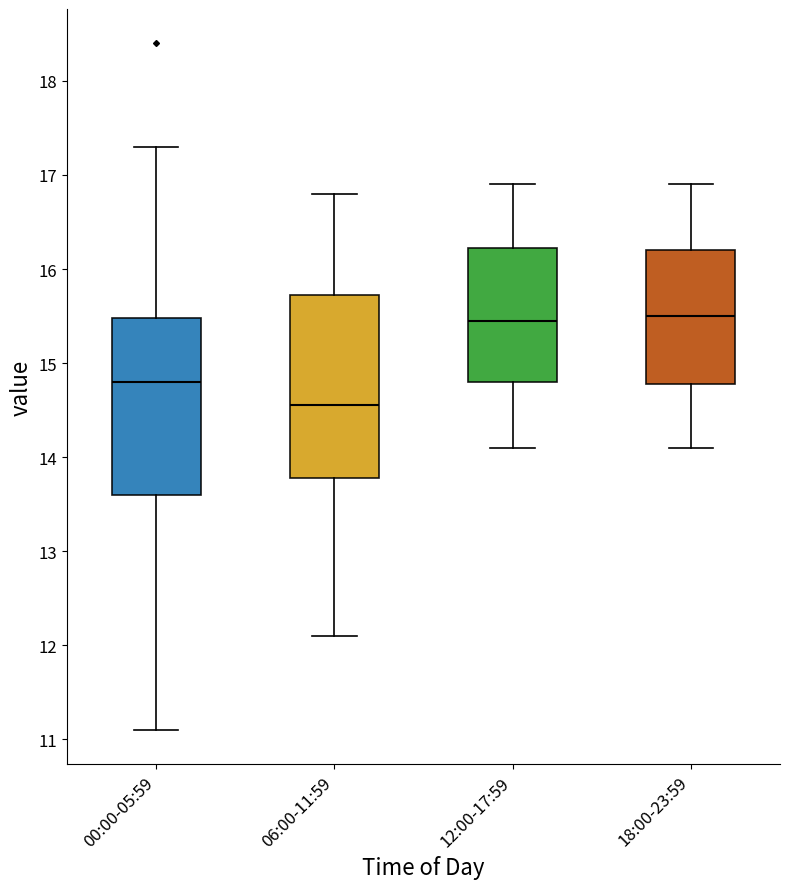

Reading left to right, read every box against the y-axis: the position of its median line, the range the box covers, and the ends of its whiskers. The values are not printed on the chart, so give them approximately, as read against the axis.

00:00-05:59: median 14.8, box 13.6 to 15.5, whiskers 11.1 to 17.3
06:00-11:59: median 14.6, box 13.8 to 15.7, whiskers 12.1 to 16.8
12:00-17:59: median 15.5, box 14.8 to 16.2, whiskers 14.1 to 16.9
18:00-23:59: median 15.5, box 14.8 to 16.2, whiskers 14.1 to 16.9